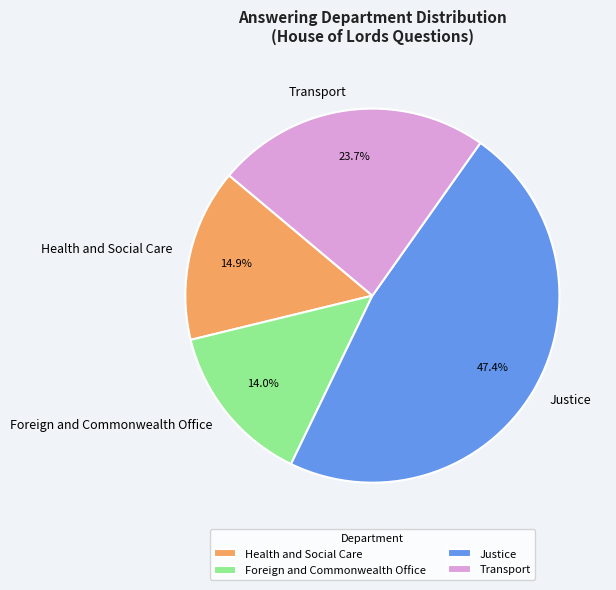

To the nearest percent, what is the difference between the Transport and Health and Social Care slice percentages?

9%